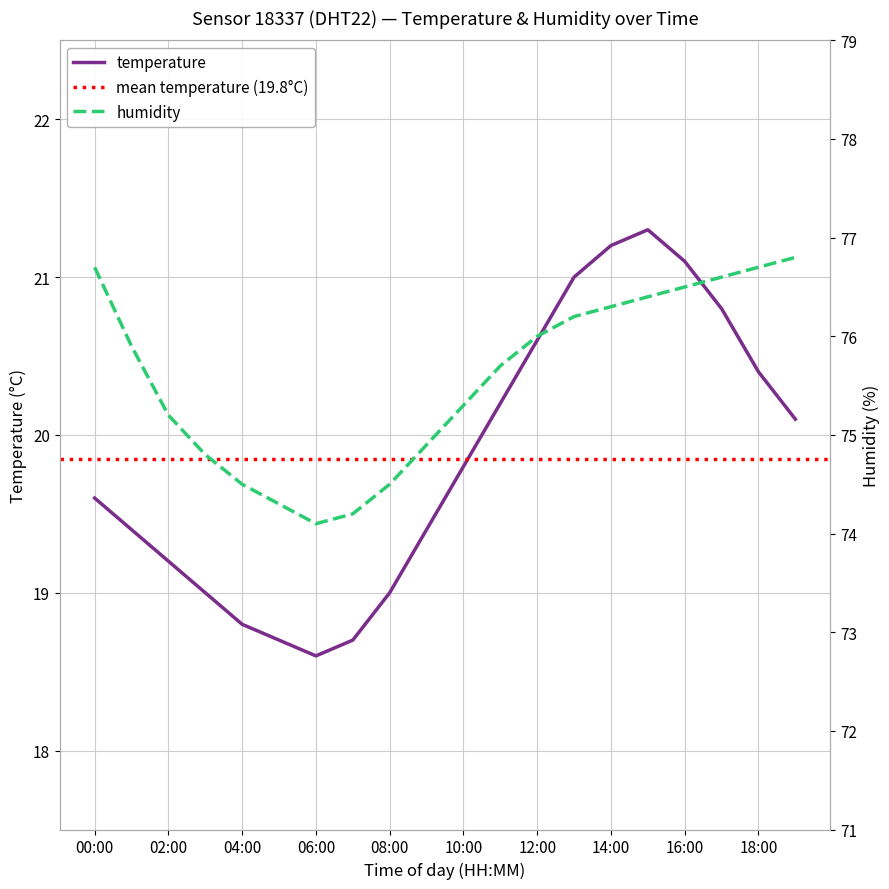

What is the value of the humidity point at the 4th from the left?

74.8